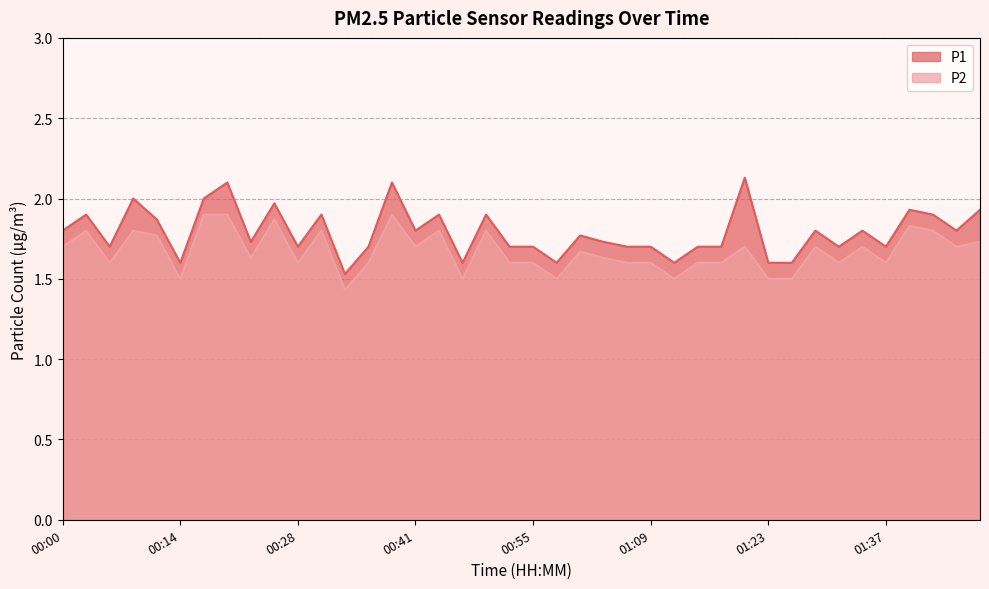

What is the smallest value displayed?

1.4